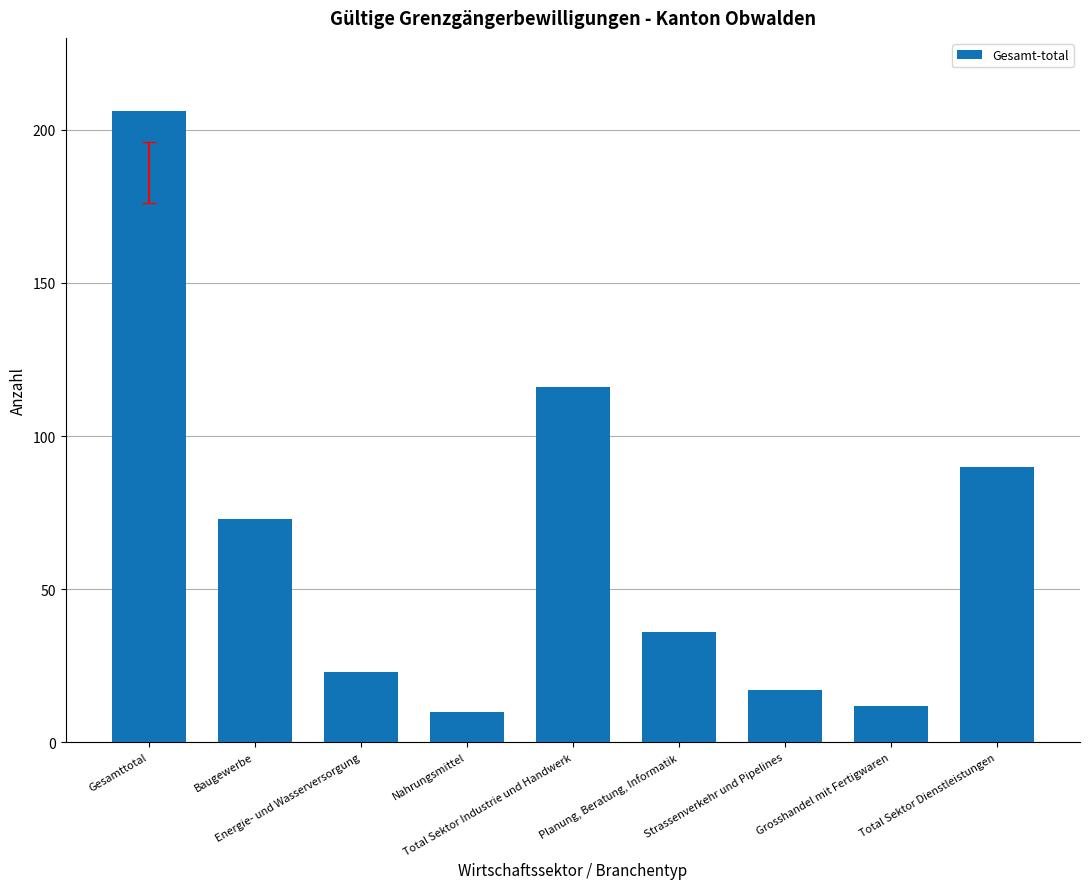

What is the smallest value displayed?

10